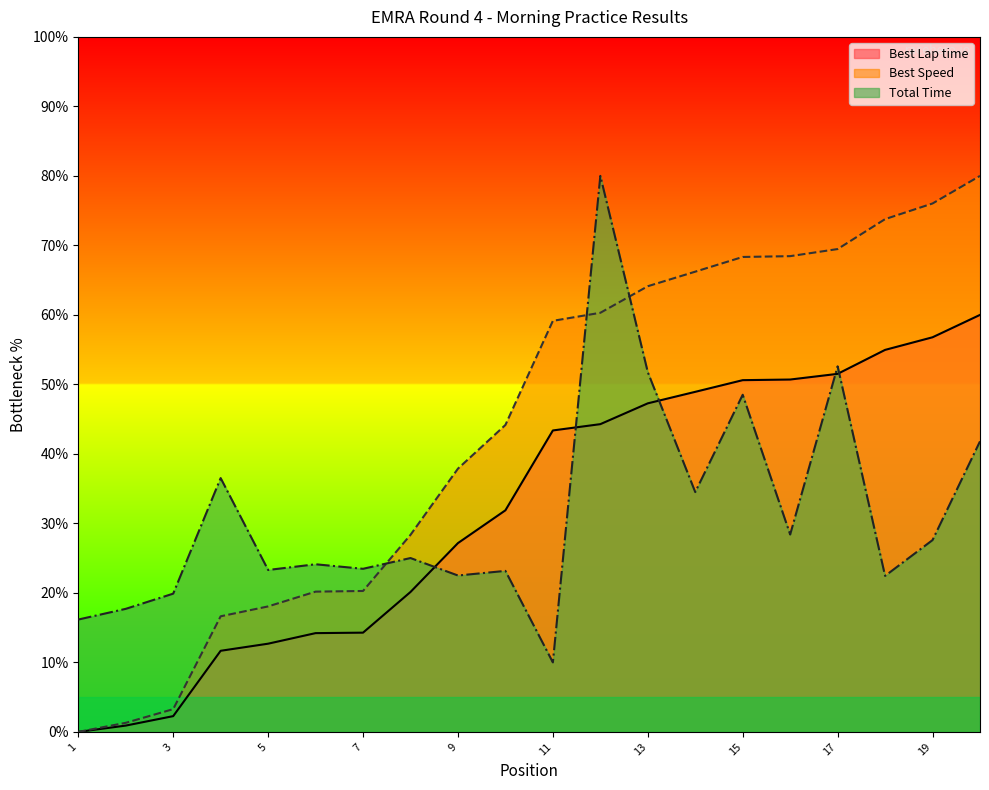

How many values in the Total Time series are below 25?

10